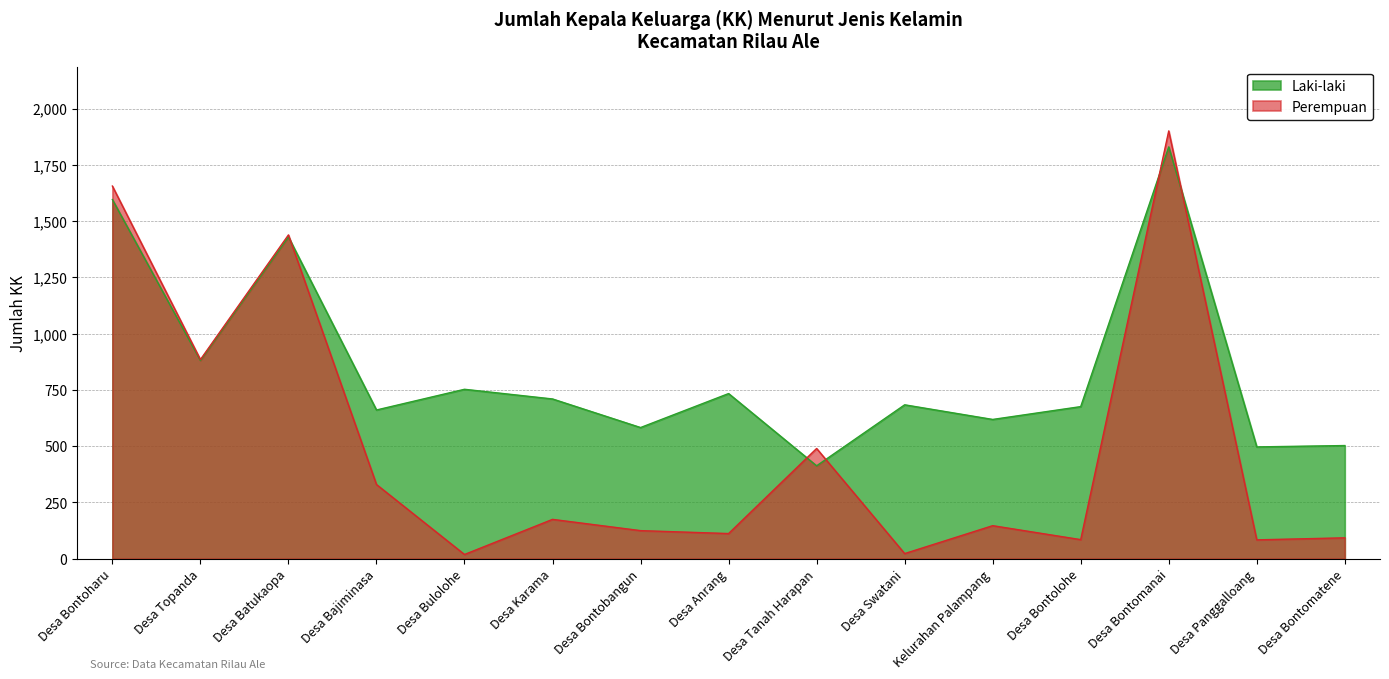

Rank the series by their average value, from lowest to highest.

Perempuan, Laki-laki